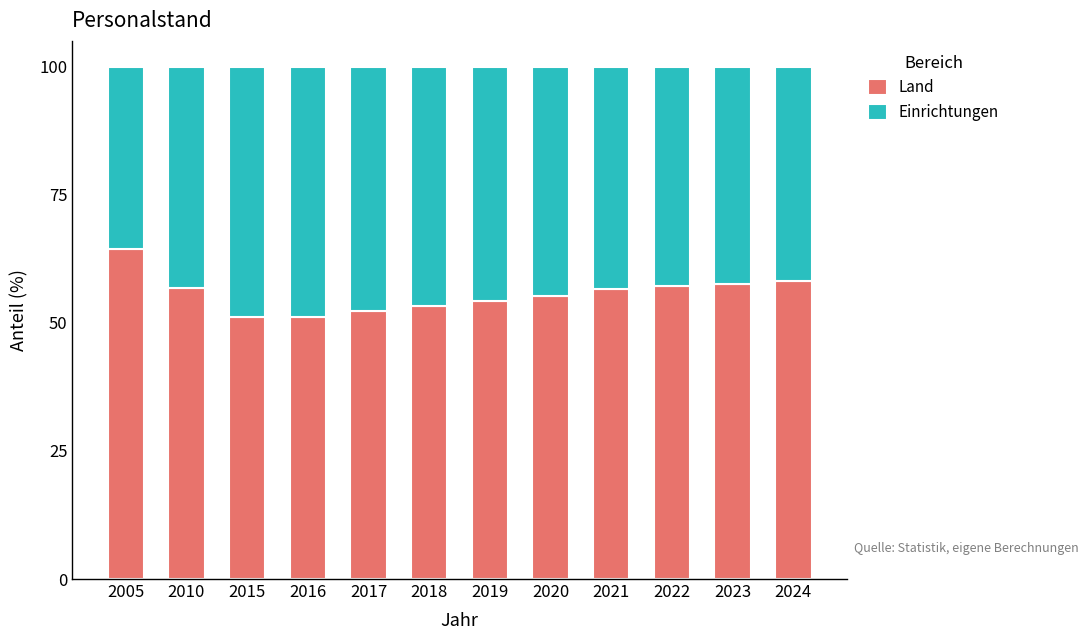

The Land series shows 73.4 at 2017. True or false?

False